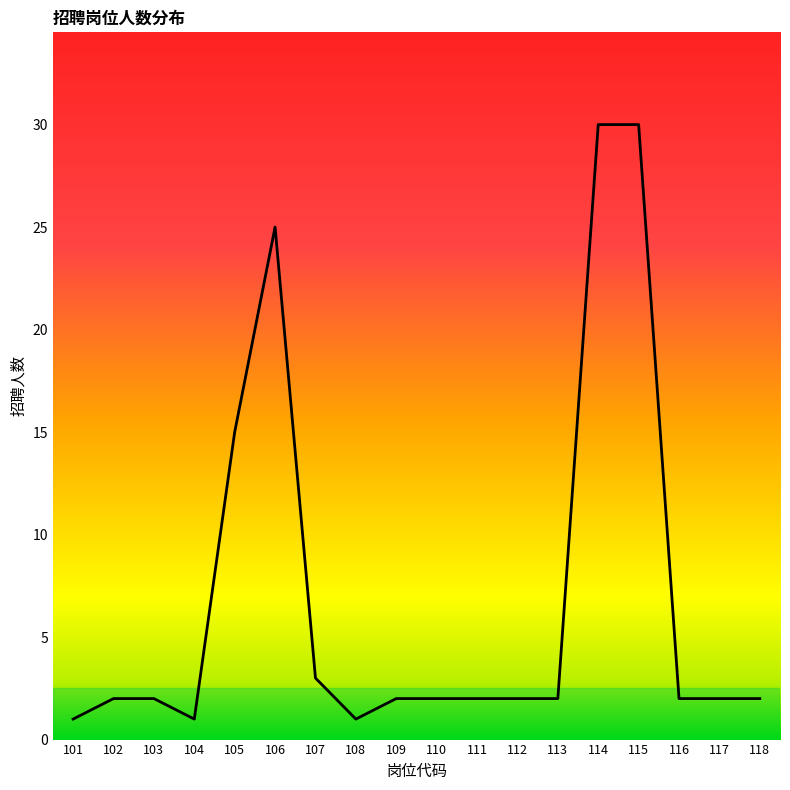

Is it true that the value at 108 is 1?

True